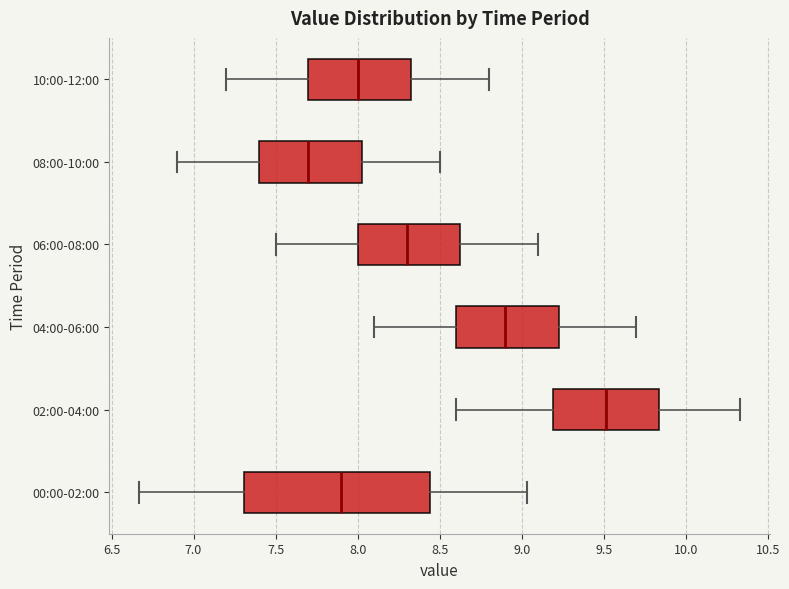

Reading bottom to top, read every box against the x-axis: the position of its median line, the range the box covers, and the ends of its whiskers. The values are not printed on the chart, so give them approximately, as read against the axis.

00:00-02:00: median 7.90, box 7.30 to 8.45, whiskers 6.65 to 9.05
02:00-04:00: median 9.50, box 9.20 to 9.85, whiskers 8.60 to 10.35
04:00-06:00: median 8.90, box 8.60 to 9.25, whiskers 8.10 to 9.70
06:00-08:00: median 8.30, box 8.00 to 8.65, whiskers 7.50 to 9.10
08:00-10:00: median 7.70, box 7.40 to 8.05, whiskers 6.90 to 8.50
10:00-12:00: median 8.00, box 7.70 to 8.35, whiskers 7.20 to 8.80